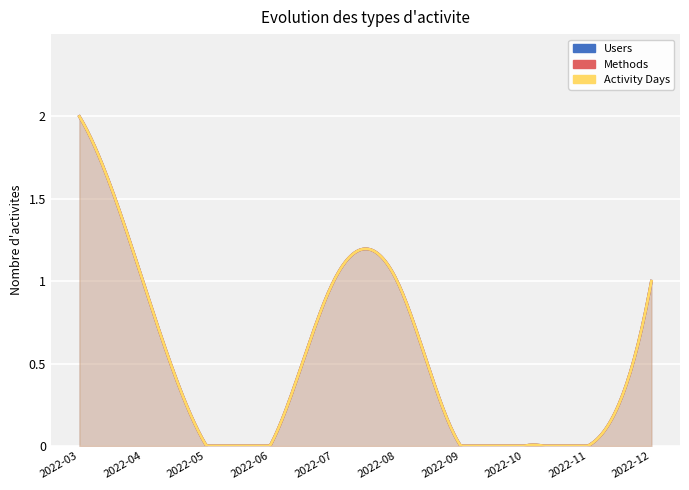

How many data points does each series have?

10